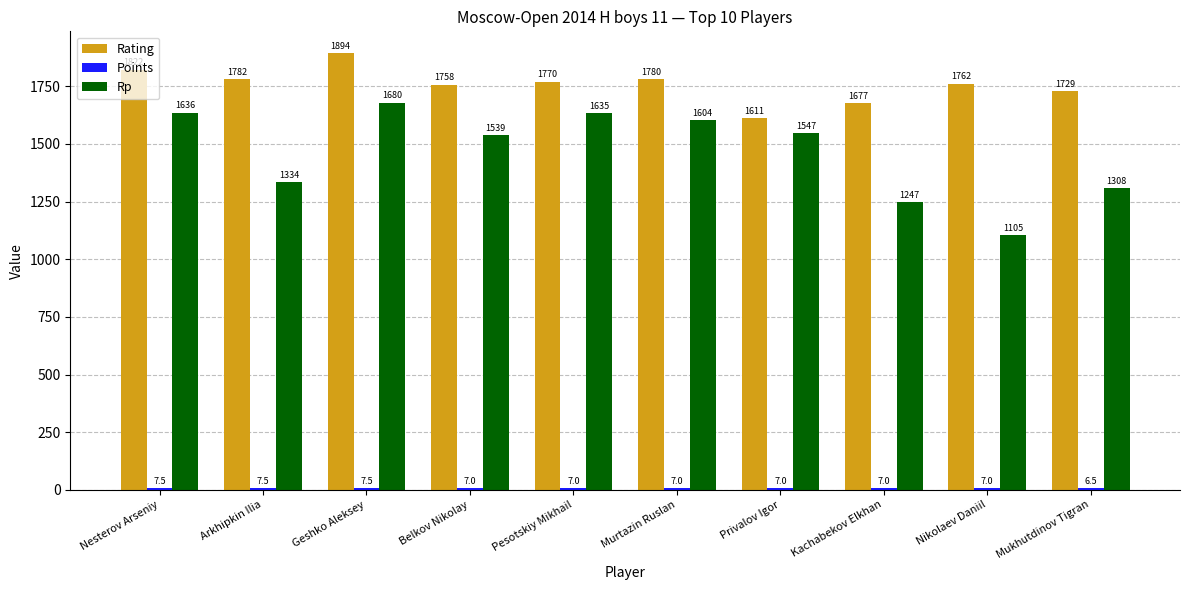

What is the approximate value of Rp at Nesterov Arseniy?

1636.0